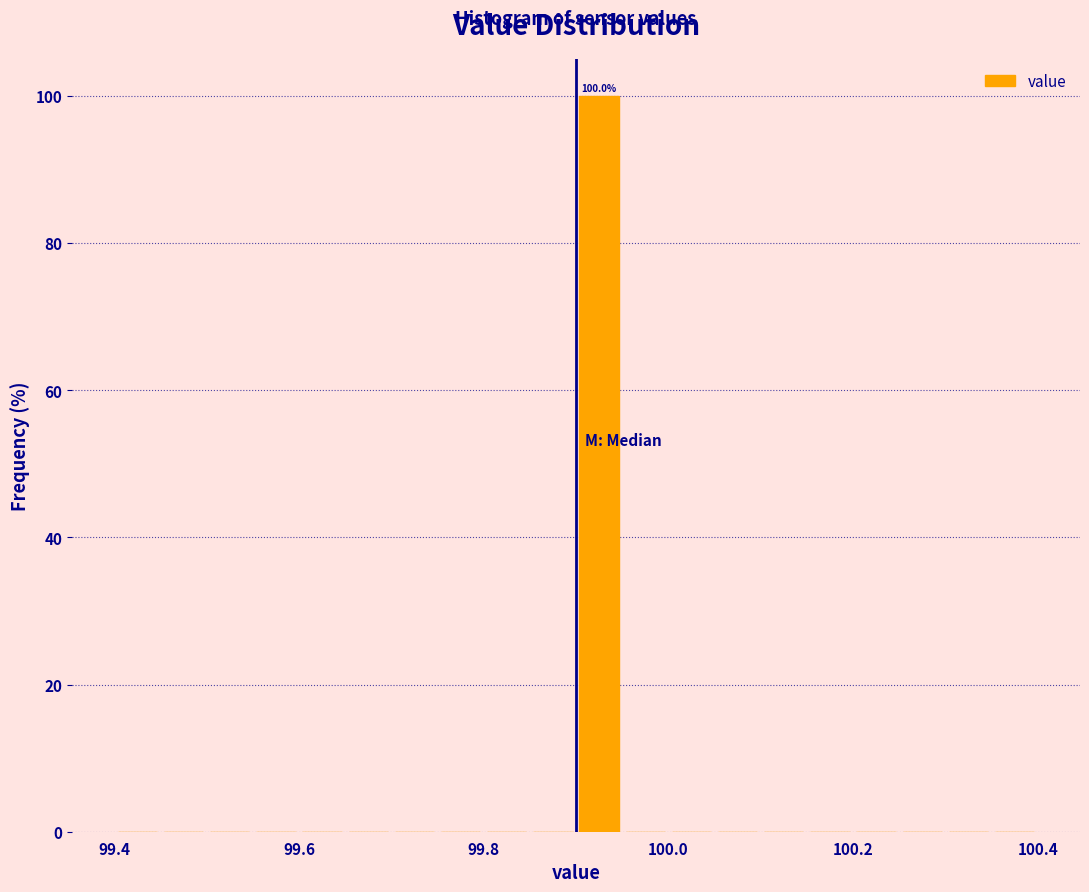

Around what value on the x-axis is the tallest bar? Give the approximate position of its centre, as read against the axis.

99.92